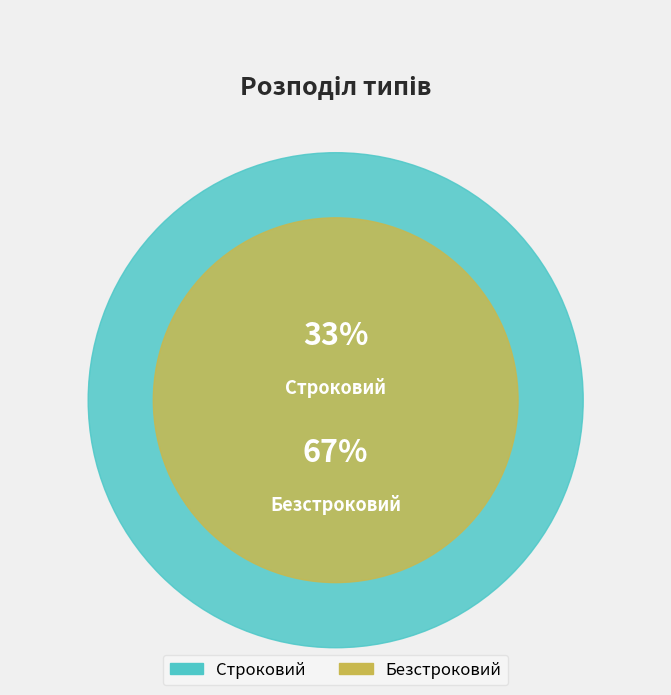

What percentage is the Строковий slice, to the nearest percent?

33%